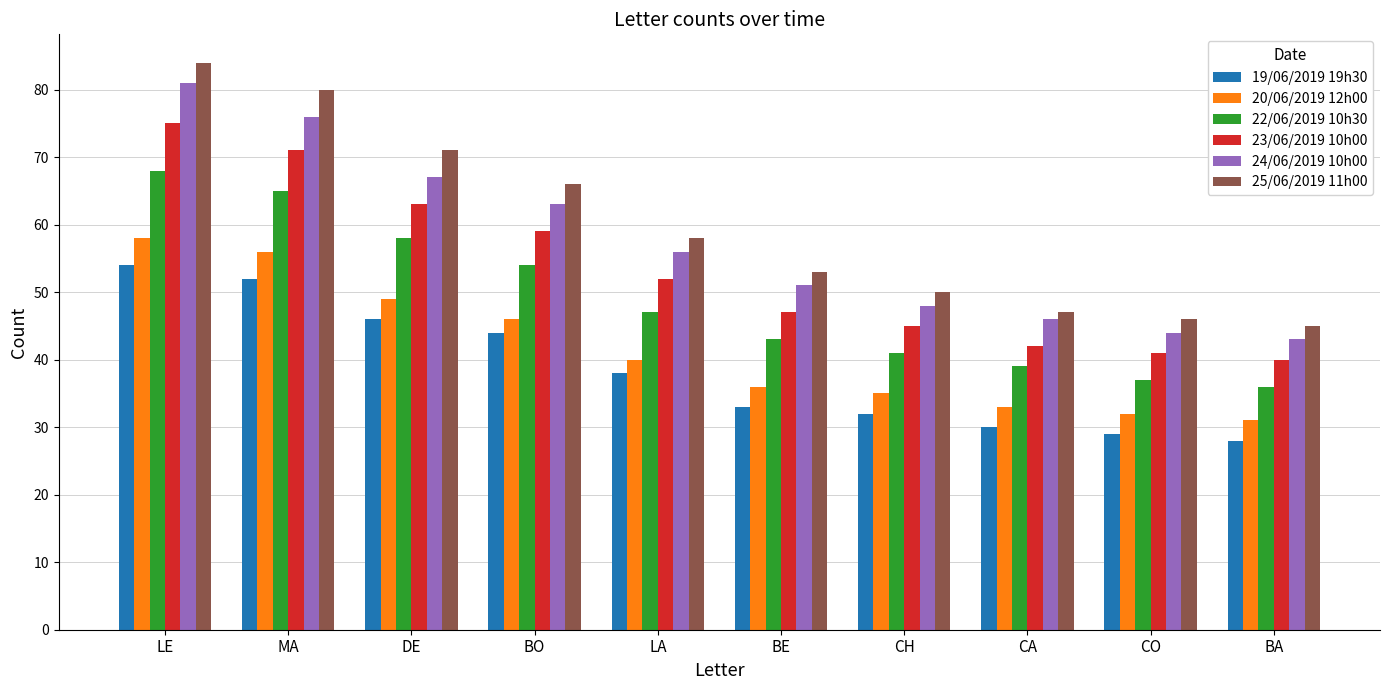

Count the number of categories in the chart.

10